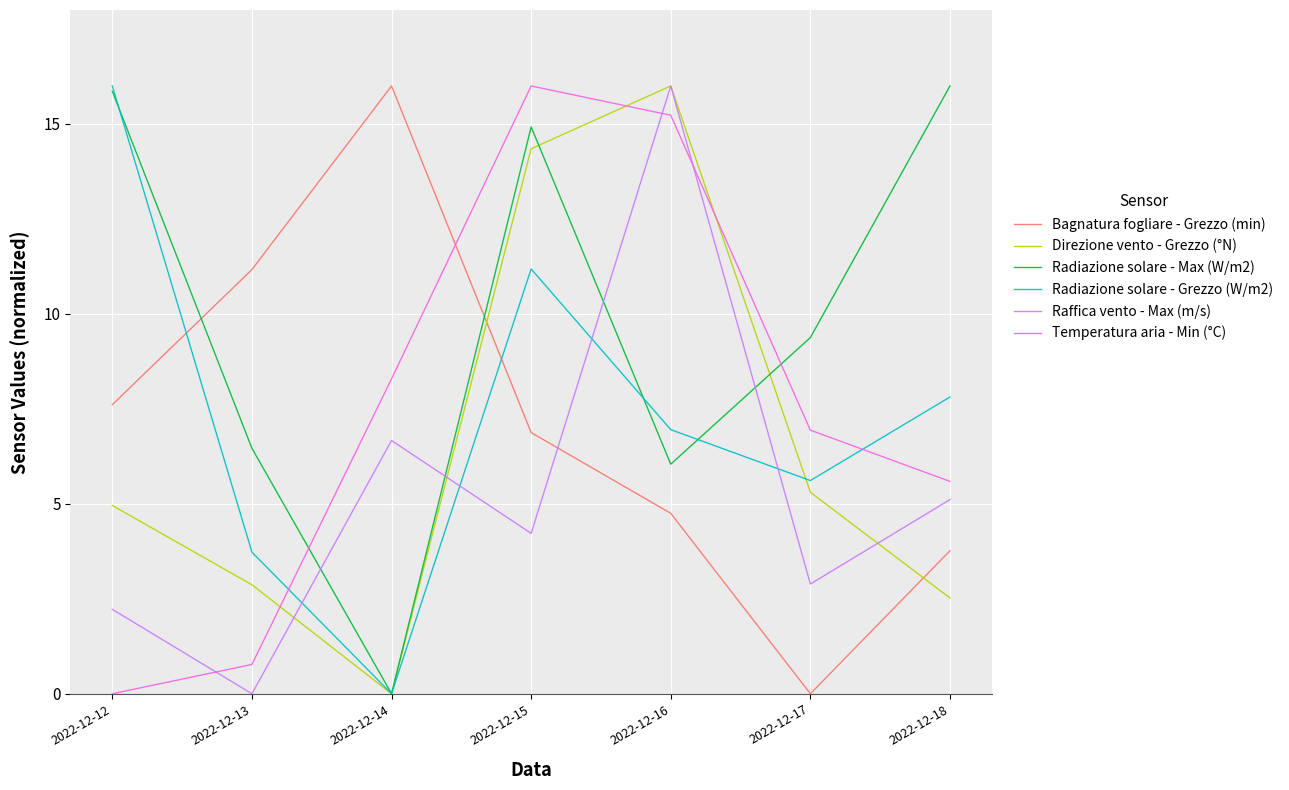

Which series changed the most between 2022-12-12 and 2022-12-16?

Temperatura aria - Min (°C)